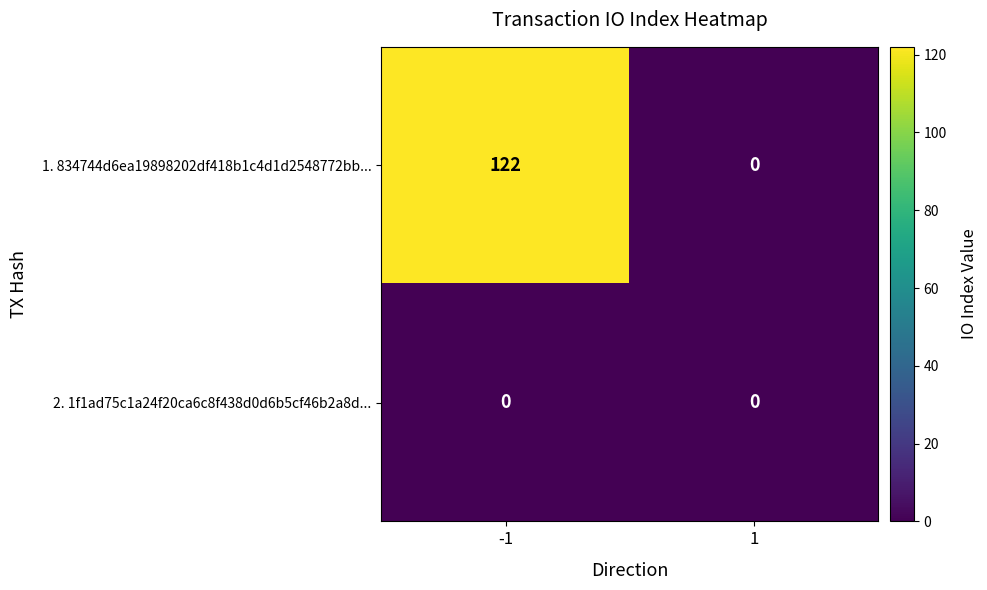

List the series in order of their overall mean, highest first.

1. 834744d6ea19898202df418b1c4d1d2548772bb..., 2. 1f1ad75c1a24f20ca6c8f438d0d6b5cf46b2a8d...